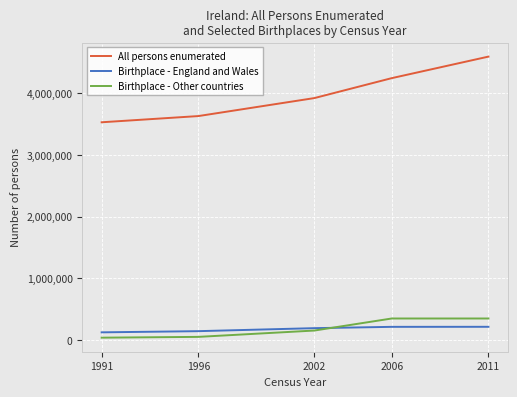

What is the sum of all All persons enumerated values?

19897109